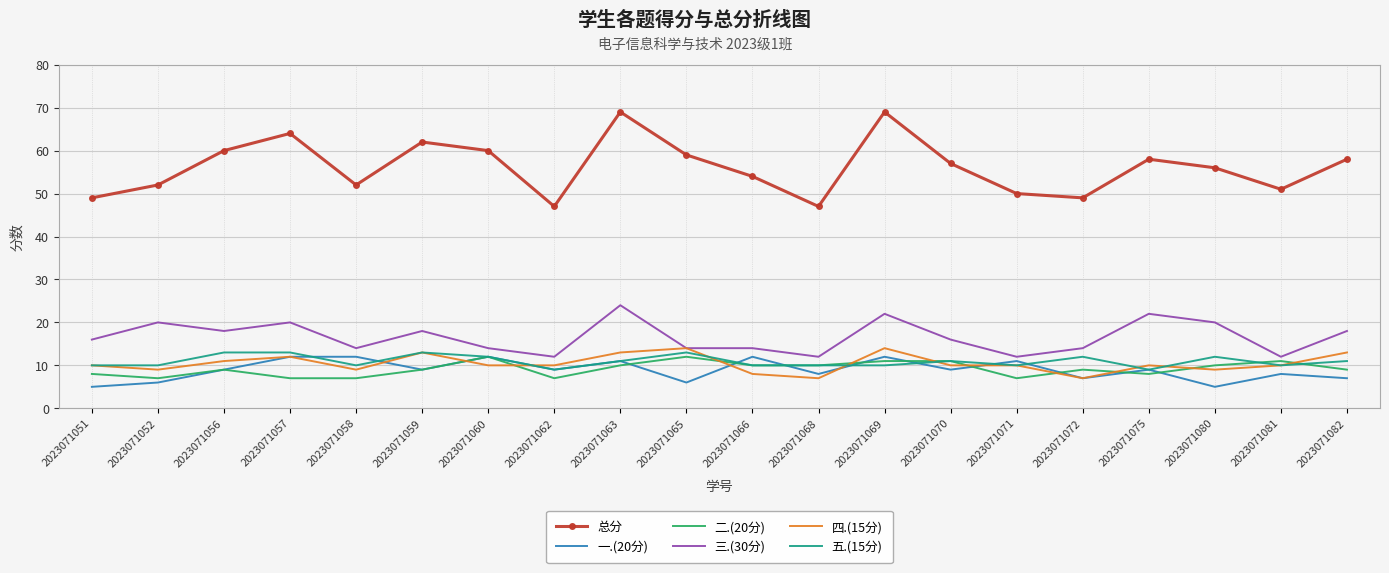

The value of 二.(20分) at 2023071058 is 7. True or false?

True